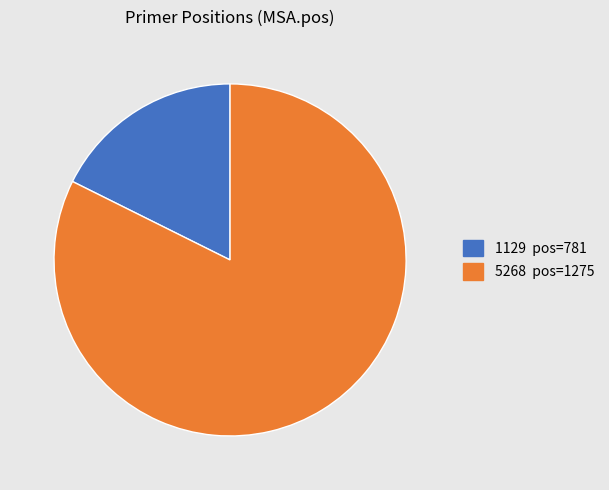

The 5268 pos=1275 slice represents 82% of the pie. True or false?

True